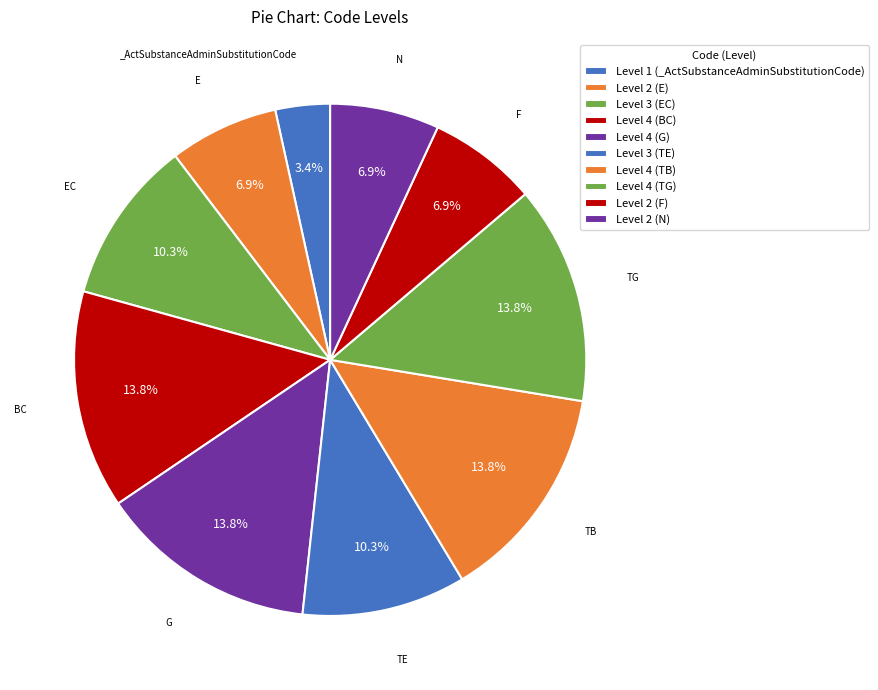

How many segments does this pie chart have?

10